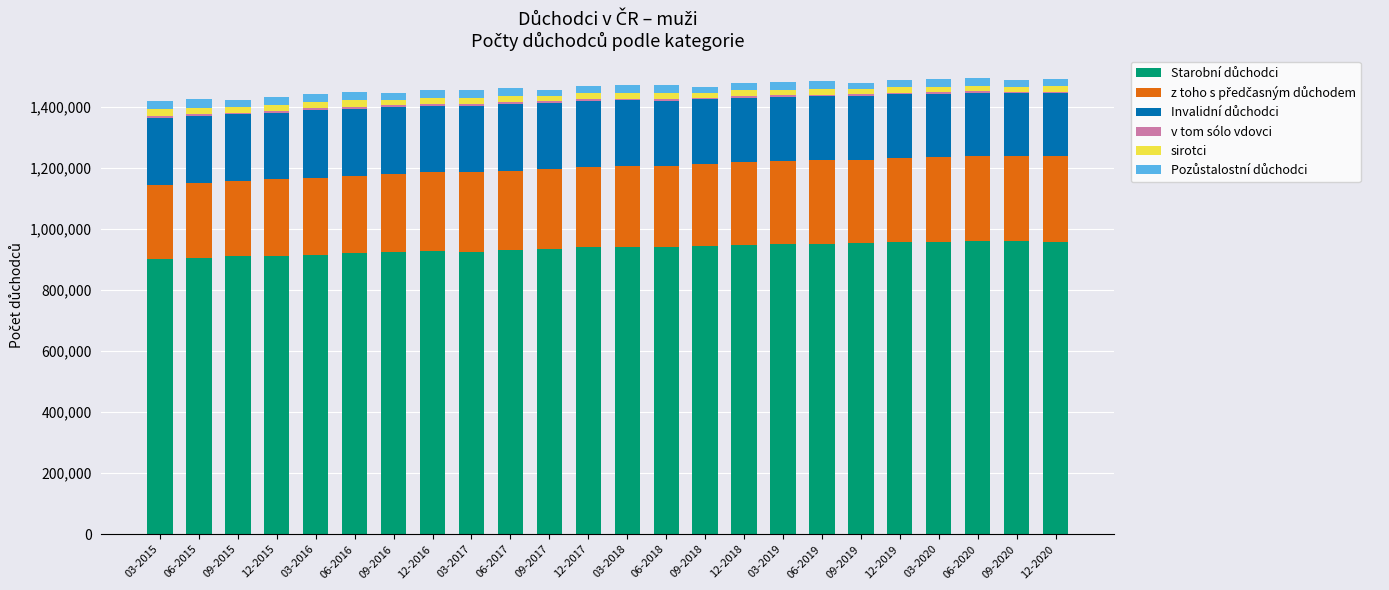

Are the bars grouped side by side (vs. stacked)?

No